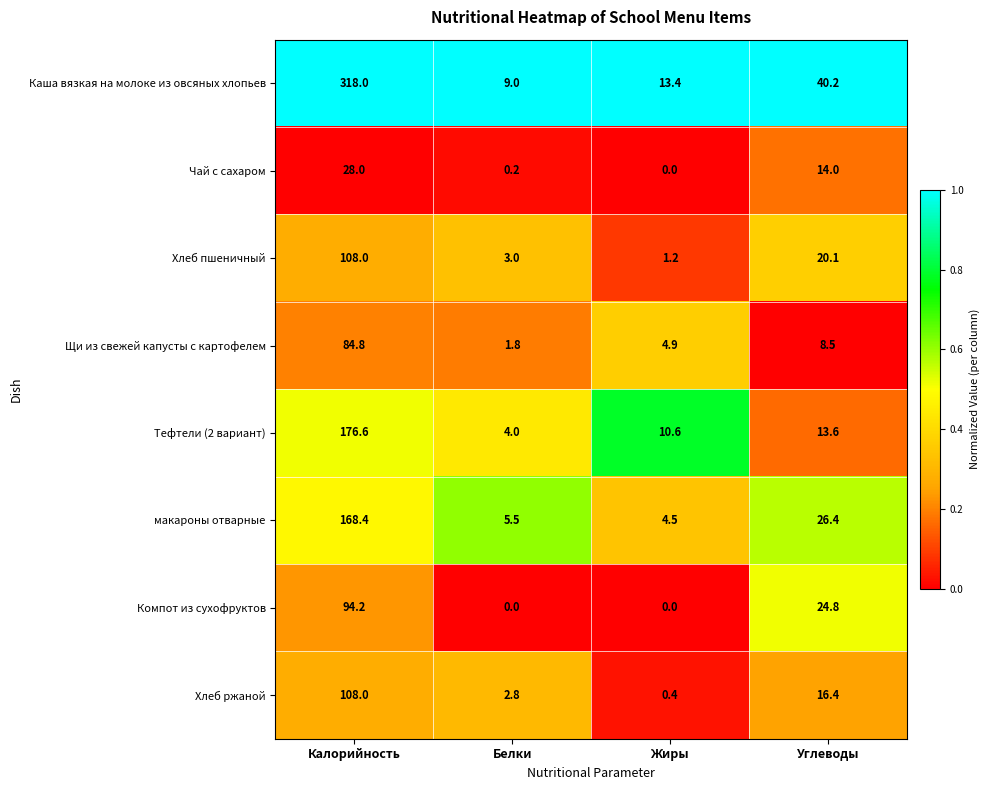

The value of Каша вязкая на молоке из овсяных хлопьев at Белки is 9.0. True or false?

True